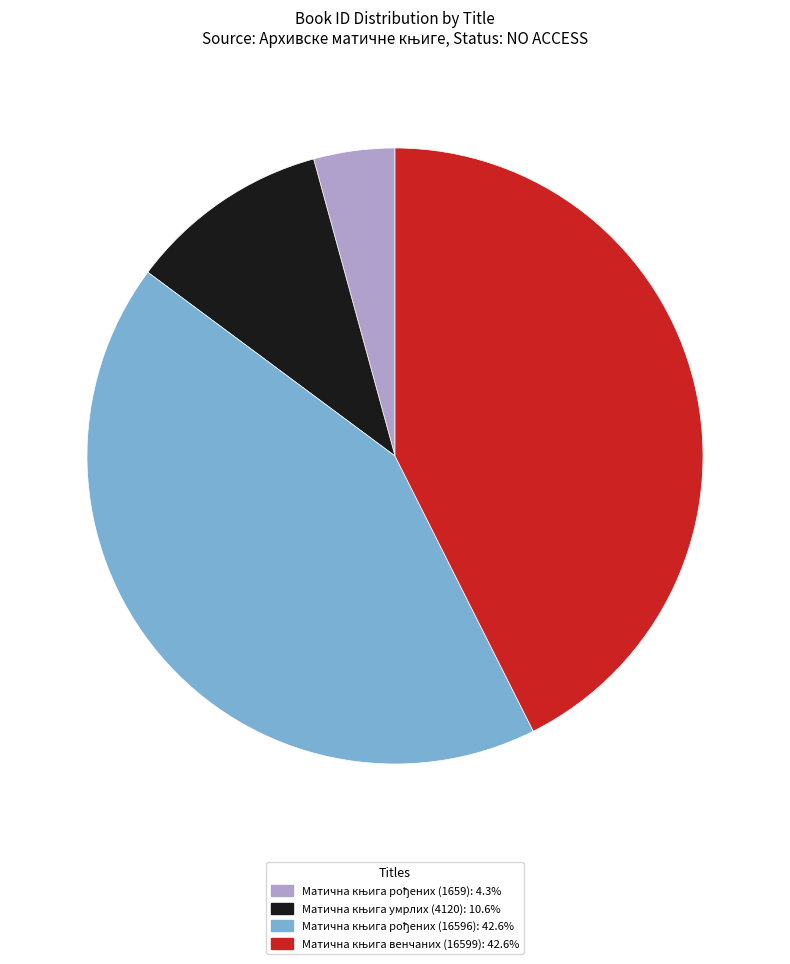

Does any single category account for the majority?

No